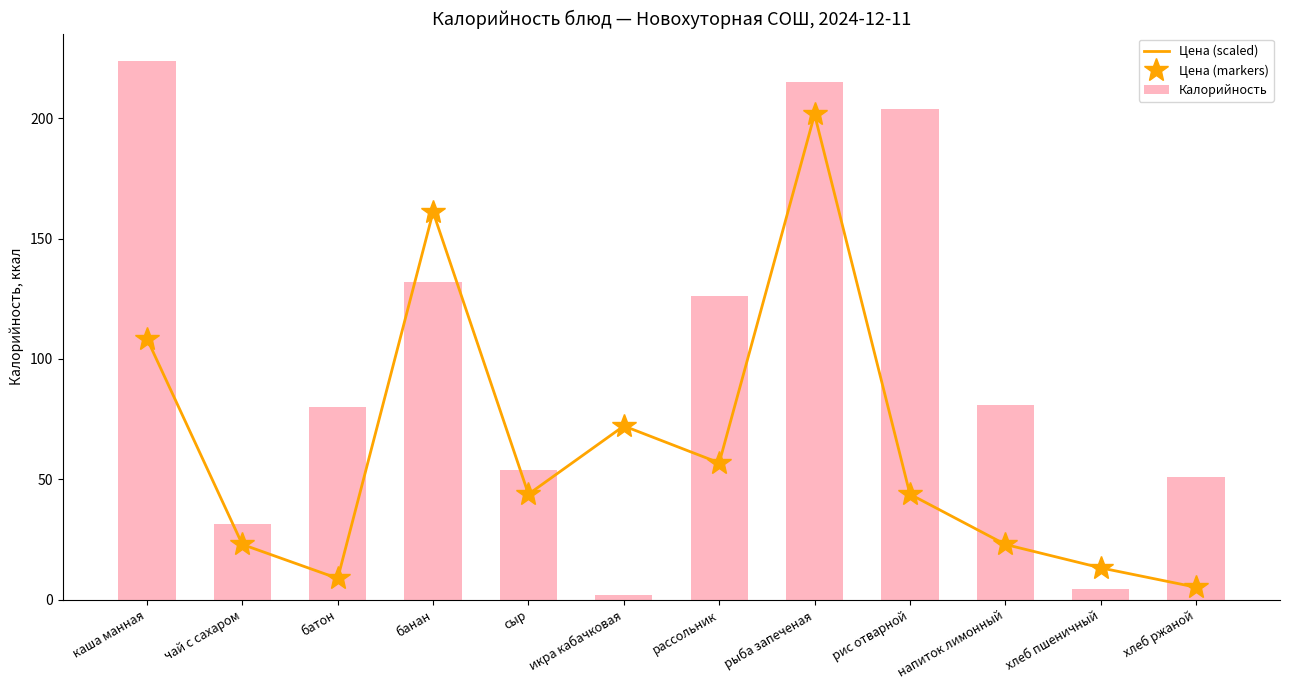

What is the maximum value for Цена (markers)?

201.6